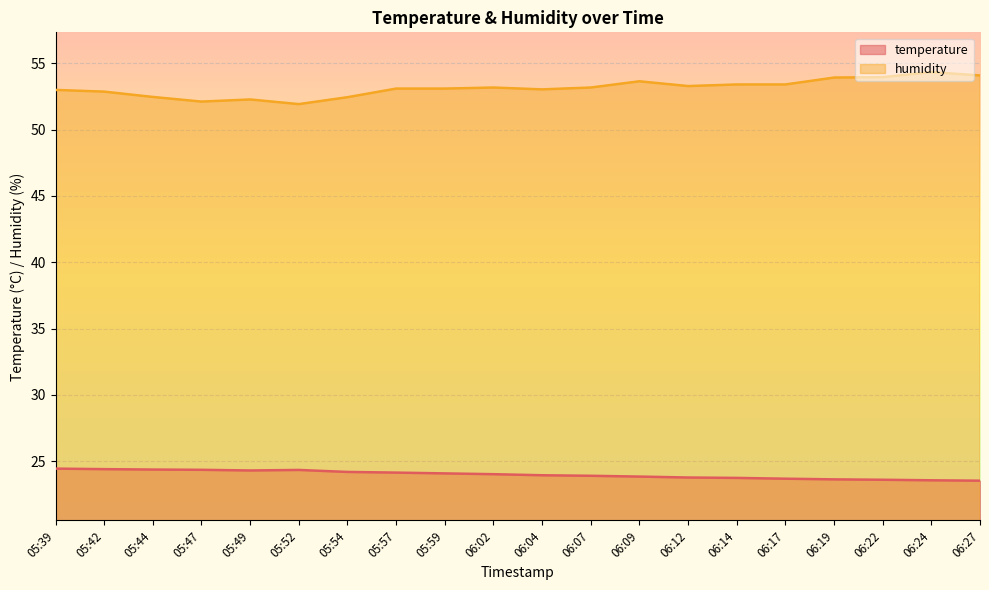

List the labels in order of humidity value, largest first.

06:24, 06:27, 06:22, 06:19, 06:09, 06:14, 06:17, 06:12, 06:02, 06:07, 05:57, 05:59, 06:04, 05:39, 05:42, 05:44, 05:54, 05:49, 05:47, 05:52